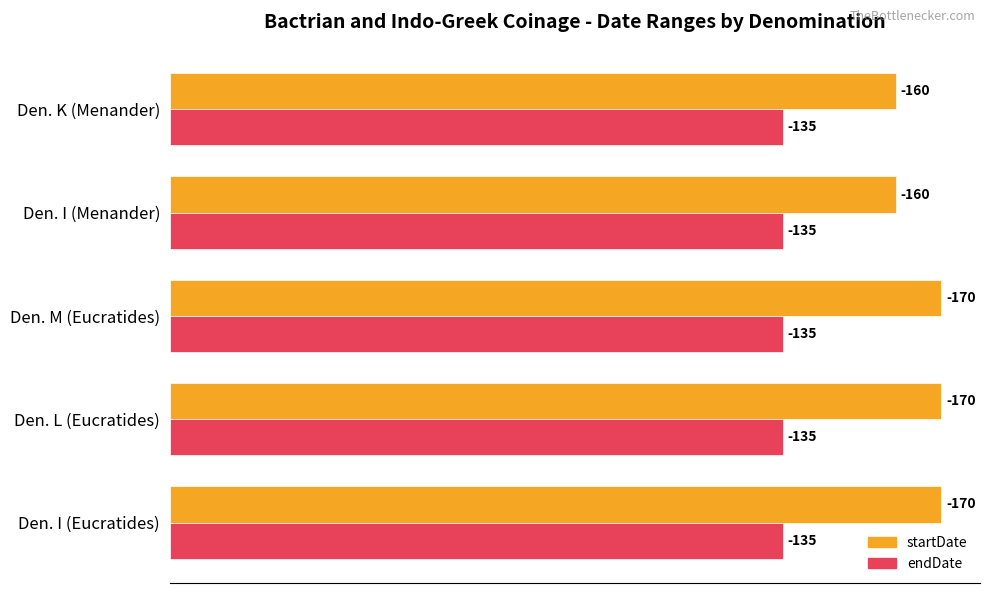

What are all the series names shown in the legend?

startDate, endDate